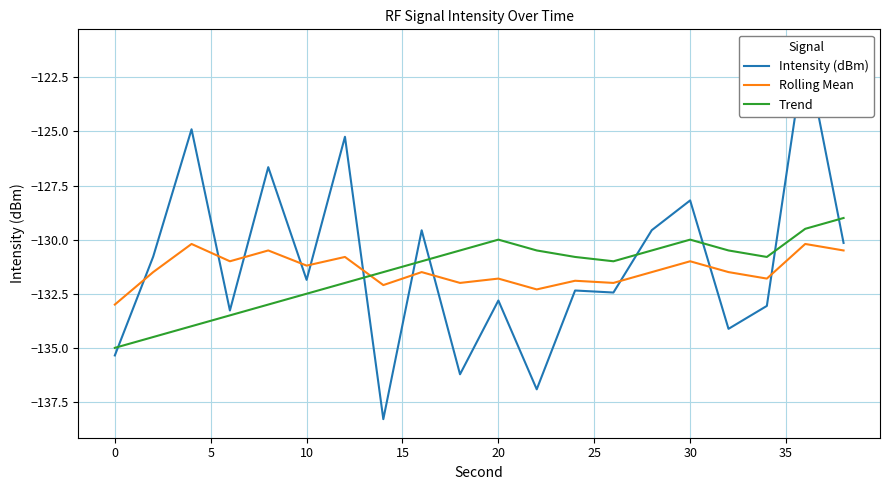

How many distinct data groups are displayed?

3